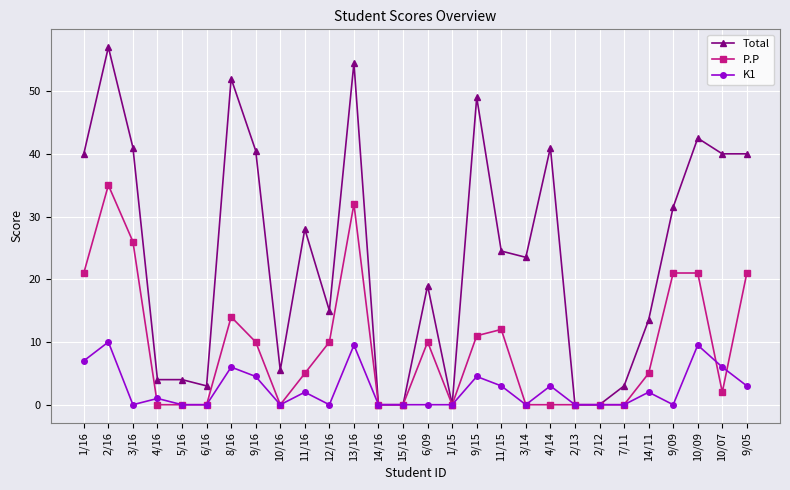

At which category is the sum across all series the highest?

2/16